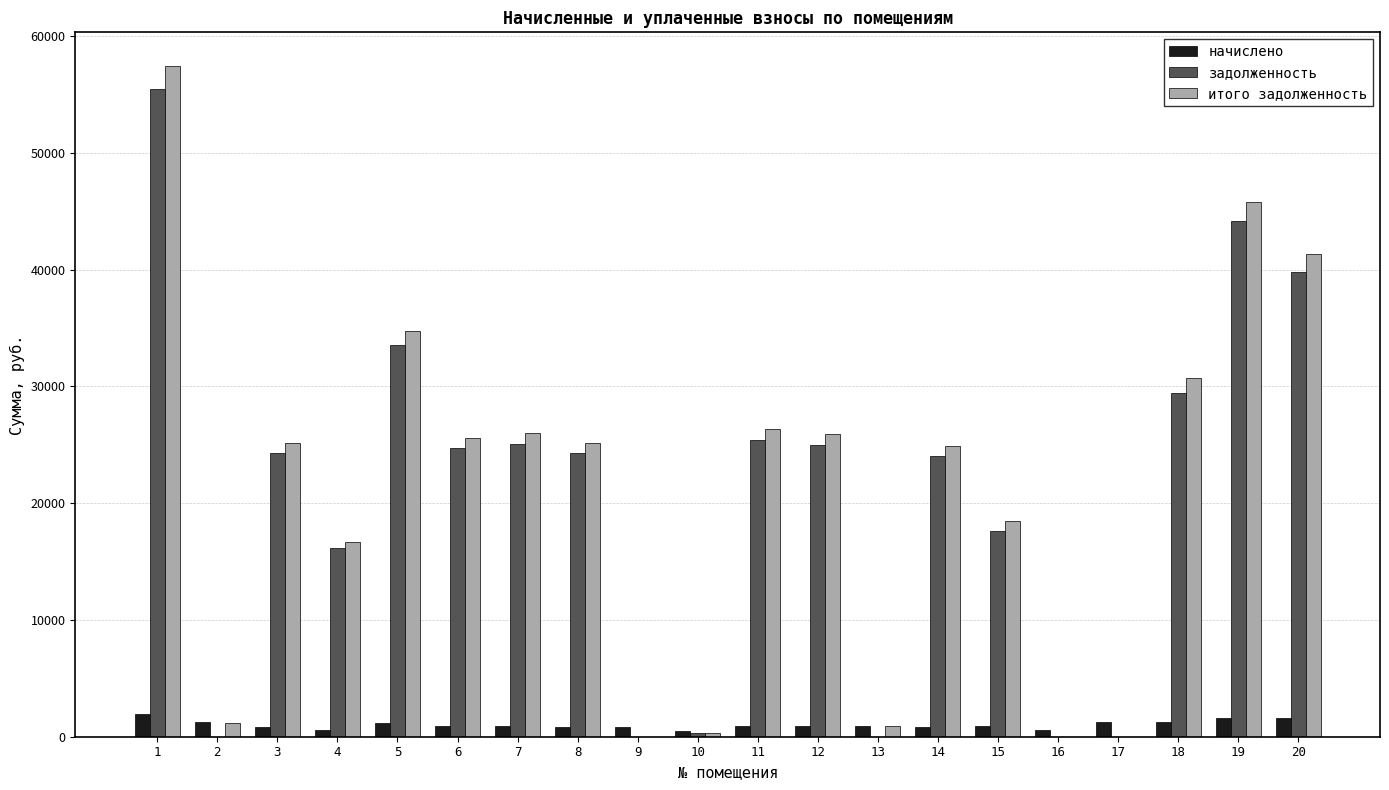

What is the highest value of the итого задолженность series?

57447.6